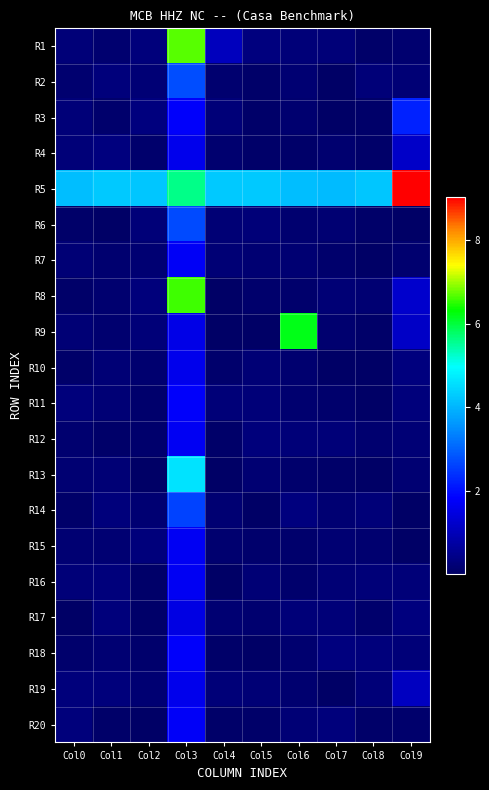

Reading left to right, extract all data points from this chart.

R1: Col0=0.2	Col1=0.1	Col2=0.3	Col3=6.7	Col4=1.0	Col5=0.3	Col6=0.2	Col7=0.2	Col8=0.0	Col9=0.1
R2: Col0=0.1	Col1=0.3	Col2=0.2	Col3=2.7	Col4=0.1	Col5=0.1	Col6=0.2	Col7=0.0	Col8=0.2	Col9=0.2
R3: Col0=0.2	Col1=0.1	Col2=0.3	Col3=1.8	Col4=0.2	Col5=0.1	Col6=0.1	Col7=0.0	Col8=0.0	Col9=2.2
R4: Col0=0.2	Col1=0.3	Col2=0.1	Col3=1.6	Col4=0.1	Col5=0.1	Col6=0.0	Col7=0.1	Col8=0.1	Col9=1.2
R5: Col0=4.1	Col1=4.2	Col2=4.2	Col3=5.6	Col4=4.2	Col5=4.2	Col6=4.1	Col7=4.1	Col8=4.2	Col9=9.0
R6: Col0=0.1	Col1=0.0	Col2=0.2	Col3=2.7	Col4=0.2	Col5=0.2	Col6=0.1	Col7=0.2	Col8=0.0	Col9=0.0
R7: Col0=0.2	Col1=0.1	Col2=0.2	Col3=1.7	Col4=0.2	Col5=0.2	Col6=0.2	Col7=0.1	Col8=0.0	Col9=0.1
R8: Col0=0.1	Col1=0.1	Col2=0.3	Col3=6.6	Col4=0.0	Col5=0.1	Col6=0.1	Col7=0.2	Col8=0.2	Col9=1.2
R9: Col0=0.2	Col1=0.1	Col2=0.2	Col3=1.6	Col4=0.0	Col5=0.0	Col6=6.2	Col7=0.1	Col8=0.0	Col9=1.2
R10: Col0=0.0	Col1=0.2	Col2=0.1	Col3=1.6	Col4=0.1	Col5=0.2	Col6=0.1	Col7=0.0	Col8=0.0	Col9=0.3
R11: Col0=0.3	Col1=0.2	Col2=0.1	Col3=1.8	Col4=0.2	Col5=0.2	Col6=0.1	Col7=0.1	Col8=0.0	Col9=0.3
R12: Col0=0.1	Col1=0.1	Col2=0.1	Col3=1.7	Col4=0.1	Col5=0.3	Col6=0.2	Col7=0.2	Col8=0.1	Col9=0.2
R13: Col0=0.2	Col1=0.2	Col2=0.0	Col3=4.6	Col4=0.0	Col5=0.1	Col6=0.1	Col7=0.0	Col8=0.0	Col9=0.2
R14: Col0=0.1	Col1=0.3	Col2=0.2	Col3=2.6	Col4=0.2	Col5=0.0	Col6=0.3	Col7=0.1	Col8=0.2	Col9=0.0
R15: Col0=0.1	Col1=0.1	Col2=0.3	Col3=1.7	Col4=0.1	Col5=0.1	Col6=0.1	Col7=0.2	Col8=0.1	Col9=0.0
R16: Col0=0.2	Col1=0.3	Col2=0.0	Col3=1.7	Col4=0.0	Col5=0.2	Col6=0.1	Col7=0.2	Col8=0.2	Col9=0.2
R17: Col0=0.0	Col1=0.3	Col2=0.1	Col3=1.5	Col4=0.2	Col5=0.1	Col6=0.2	Col7=0.2	Col8=0.1	Col9=0.3
R18: Col0=0.1	Col1=0.2	Col2=0.1	Col3=1.8	Col4=0.0	Col5=0.0	Col6=0.1	Col7=0.3	Col8=0.3	Col9=0.2
R19: Col0=0.3	Col1=0.3	Col2=0.2	Col3=1.6	Col4=0.2	Col5=0.2	Col6=0.1	Col7=0.0	Col8=0.2	Col9=1.1
R20: Col0=0.3	Col1=0.1	Col2=0.0	Col3=1.7	Col4=0.0	Col5=0.1	Col6=0.2	Col7=0.3	Col8=0.1	Col9=0.1